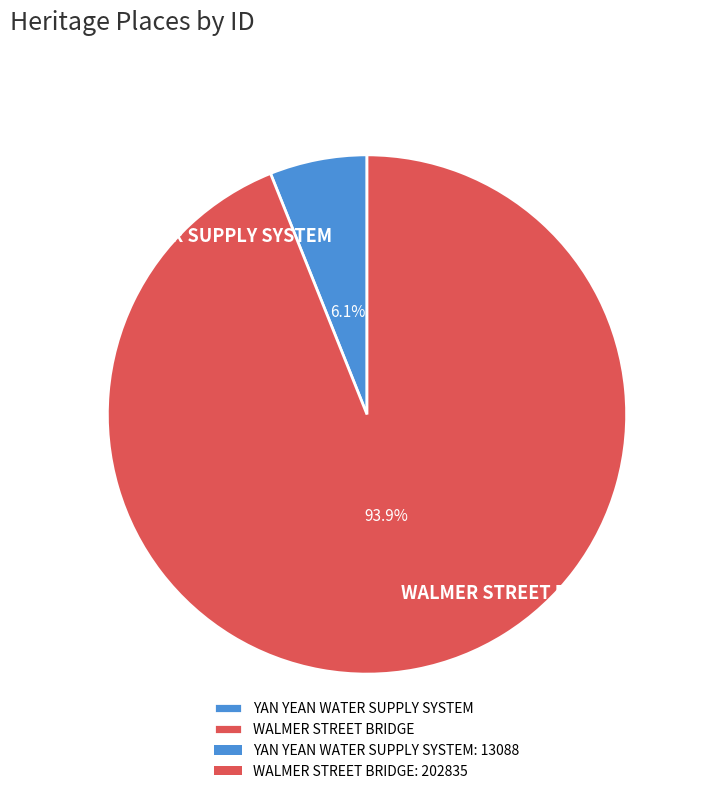

Is it true that WALMER STREET BRIDGE is 94% of the pie?

True